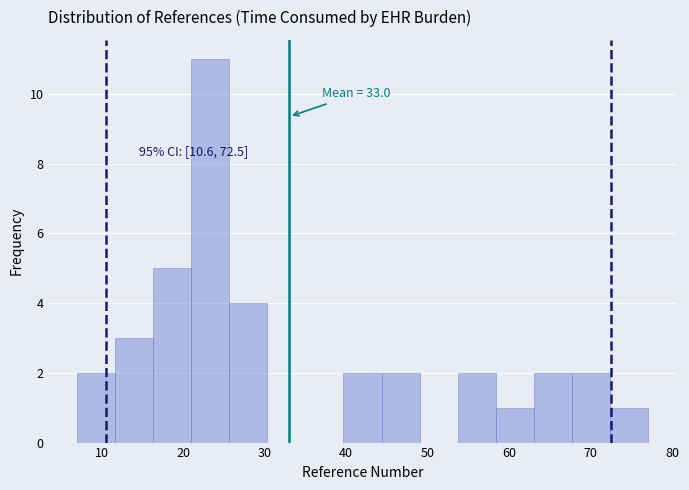

Over which range of the x-axis is the bar tallest?

21 to 26